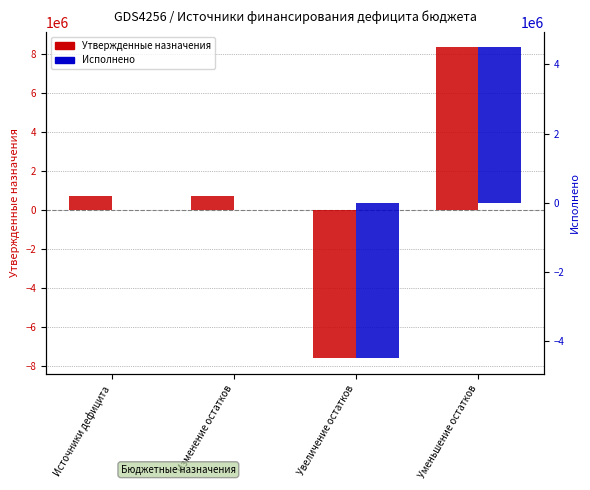

At which label does Исполнено first exceed 1437?

Источники дефицита